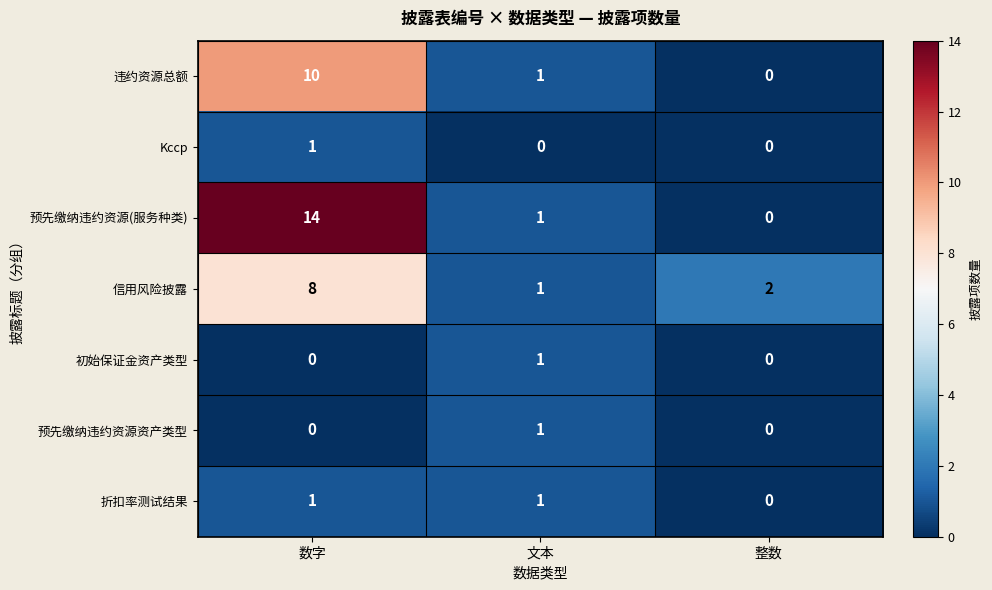

Count the 折扣率测试结果 values in the range 0 to 1.

3